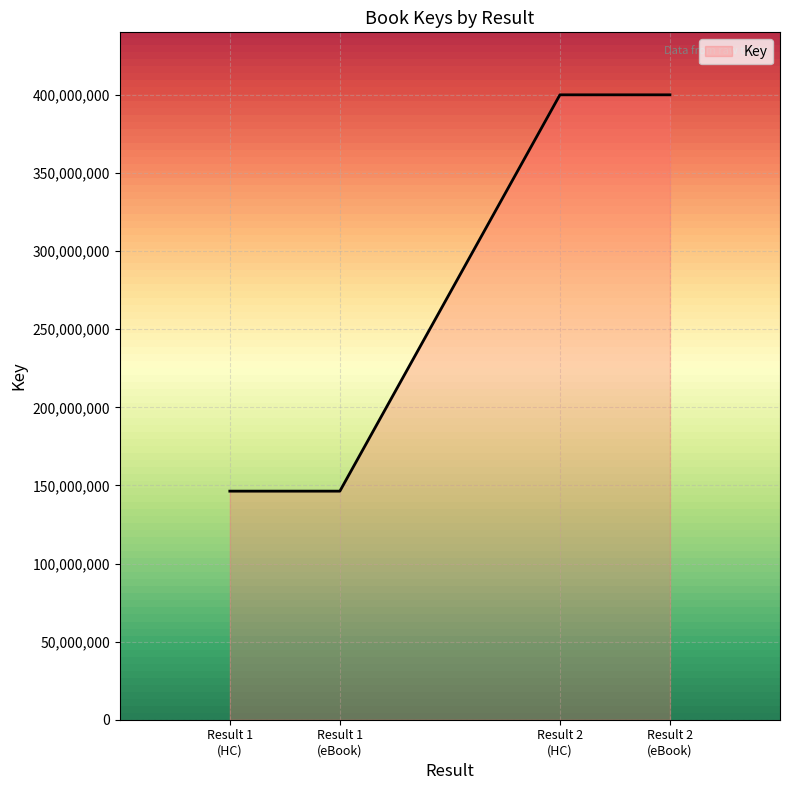

What is the minimum value shown in the chart?

146341873